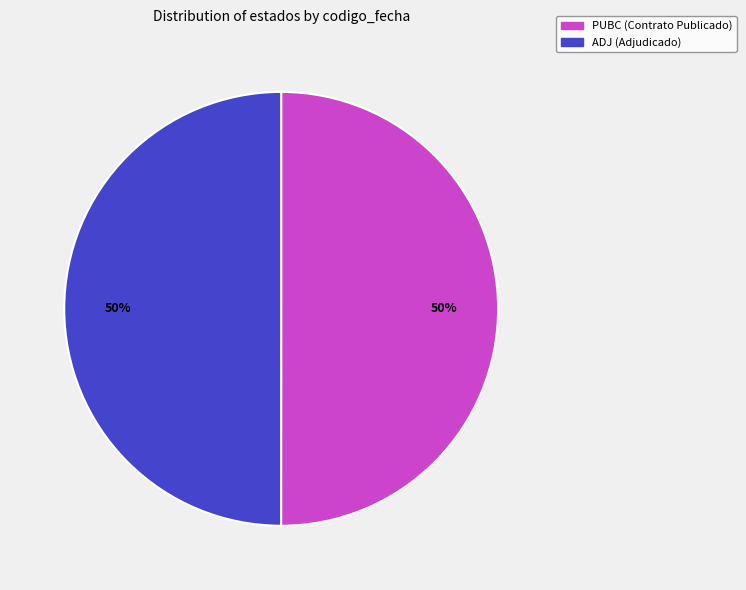

What is the ratio of the value at ADJ to the value at PUBC?

1.0